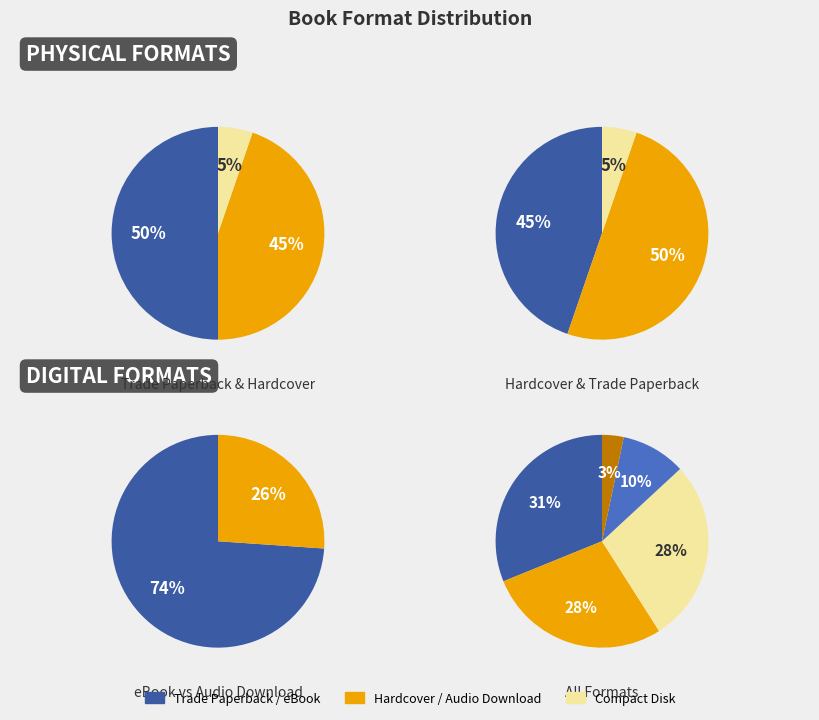

Is it true that Hardcover is 19% of the pie?

False